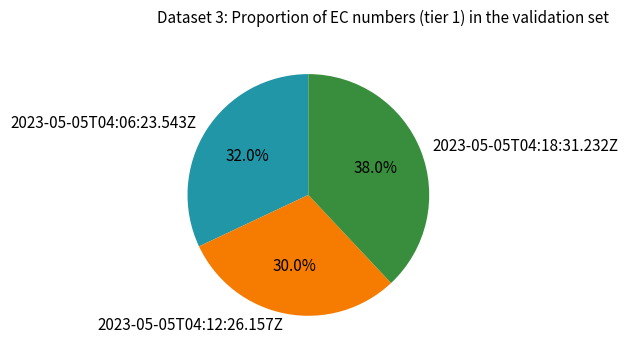

To the nearest percent, what is the difference between the largest and smallest slice percentages?

8%